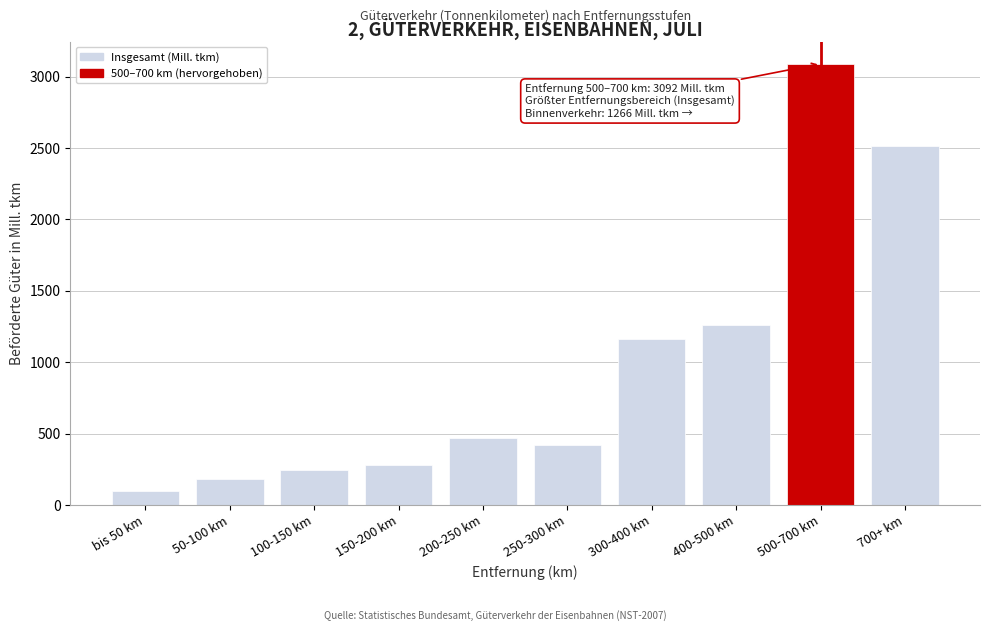

Reading right to left, list all the values displayed in this chart.

700+ km=2518	500-700 km=3092	400-500 km=1264	300-400 km=1162	250-300 km=417	200-250 km=466	150-200 km=278	100-150 km=245	50-100 km=184	bis 50 km=99